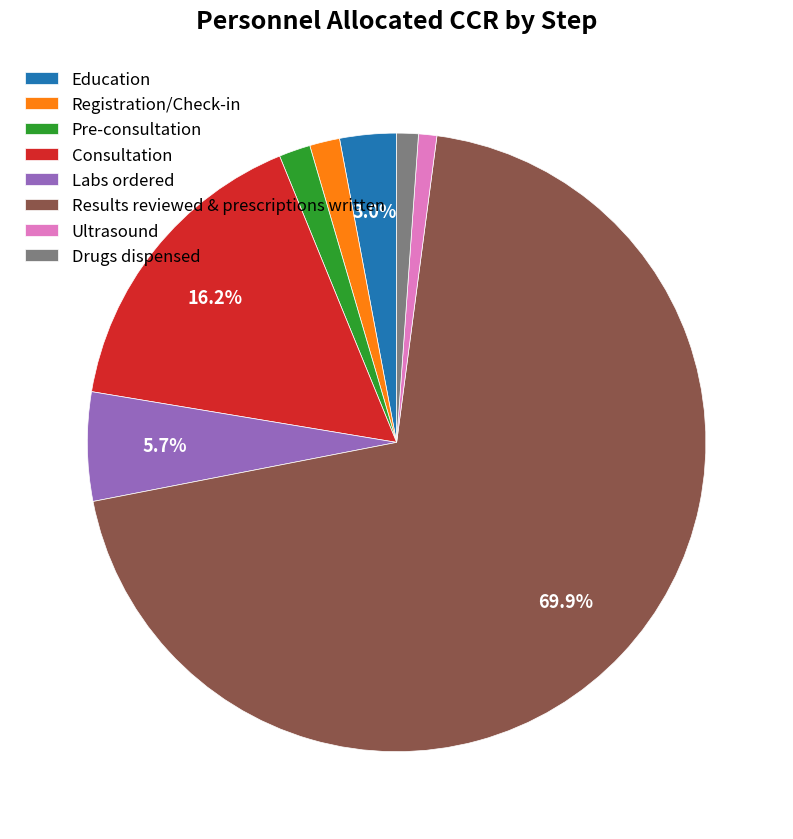

How many segments does this pie chart have?

8